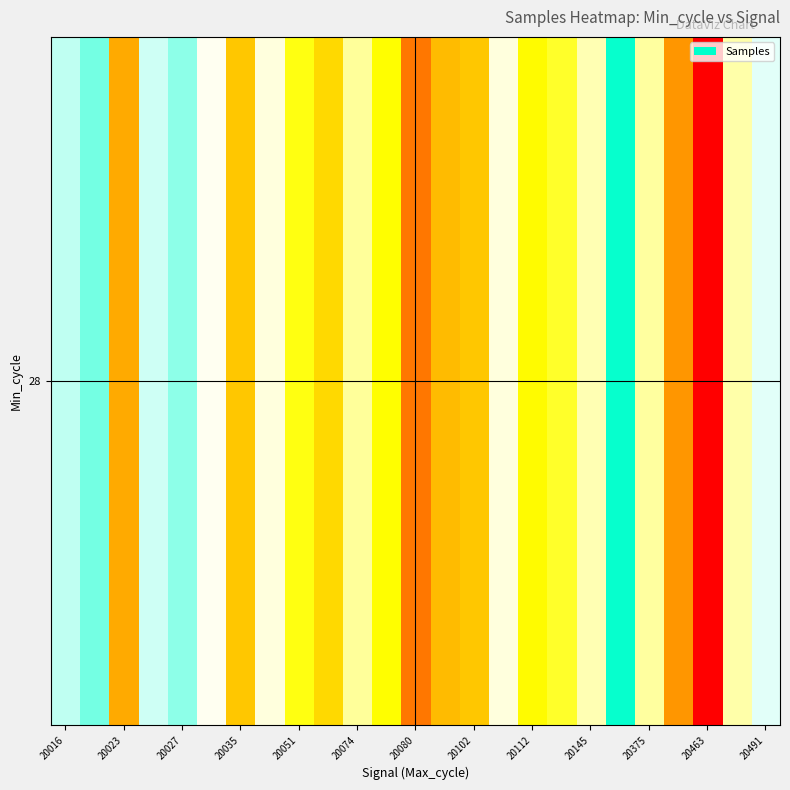

What is the smallest value displayed?

5111915